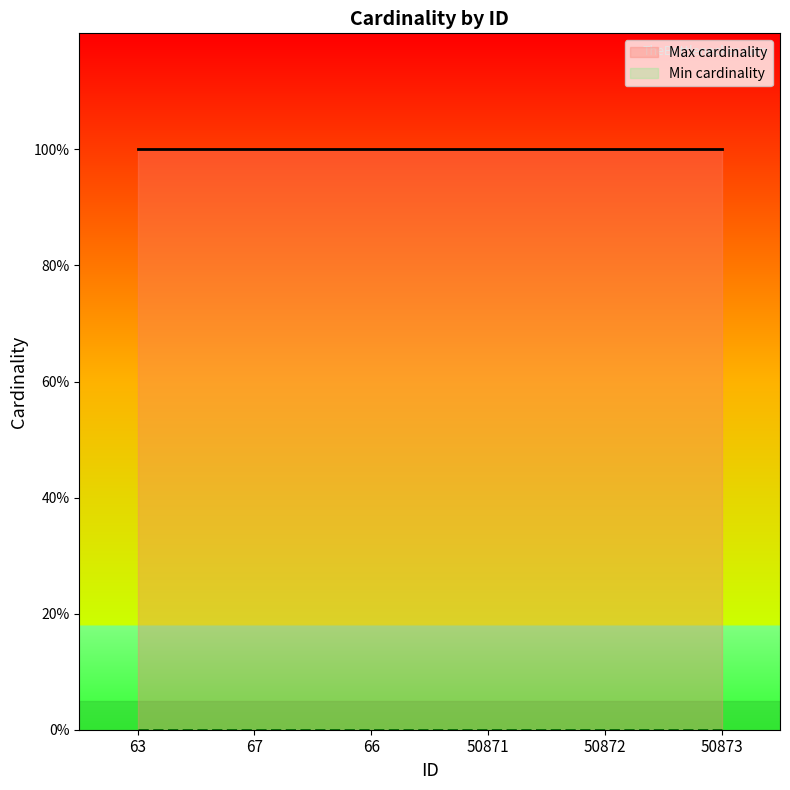

What is the spread (max minus min) of values at 50873?

1